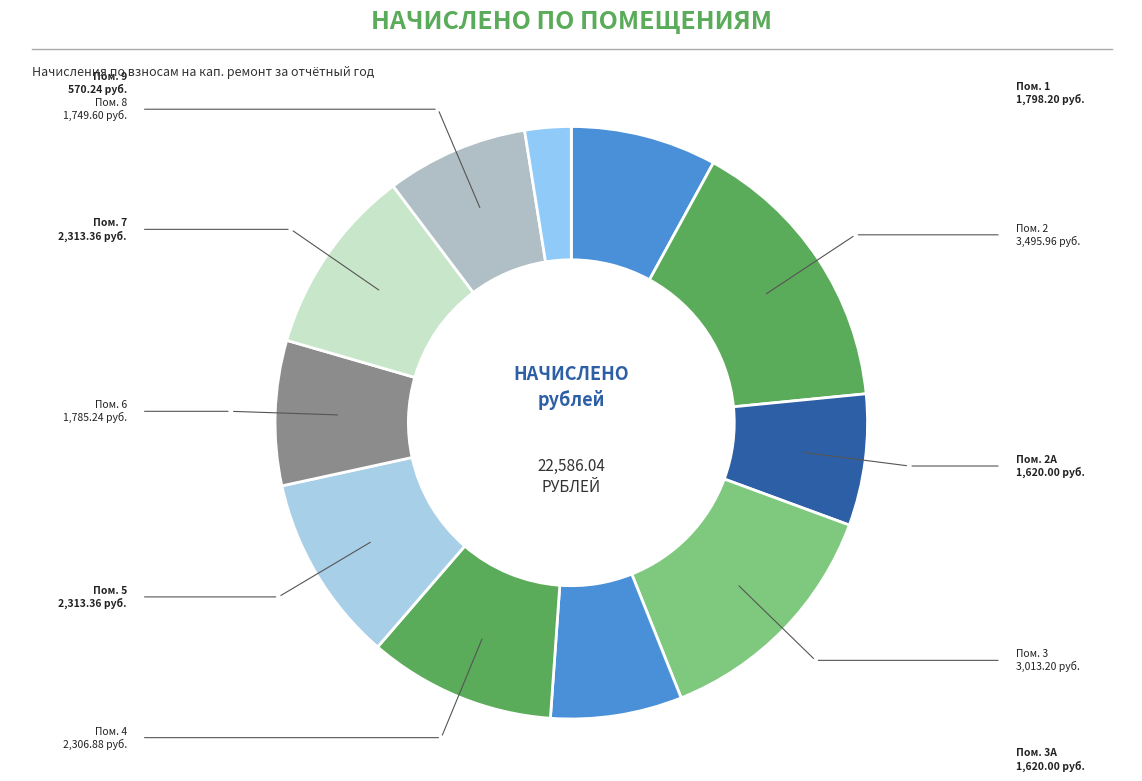

How many slices are in this pie chart?

11